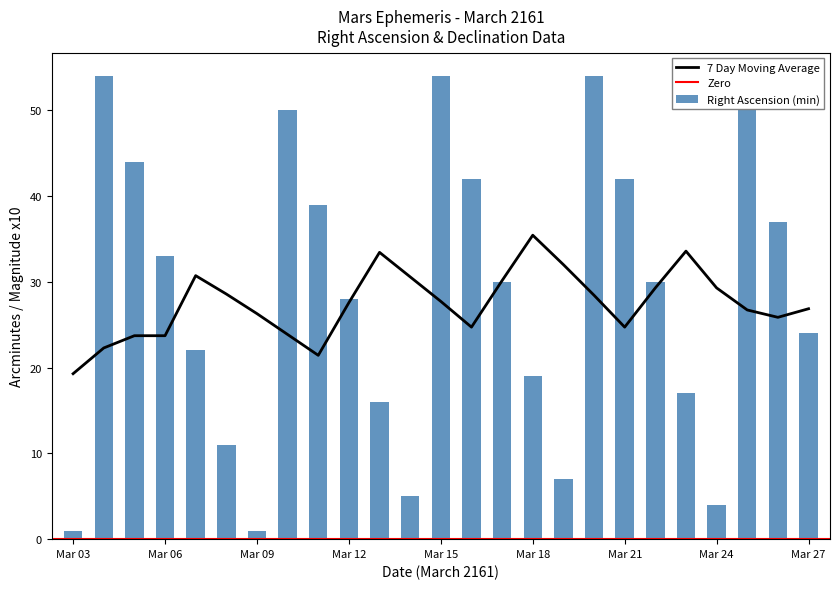

At which label does 7 Day Moving Average reach its peak?

Mar 18